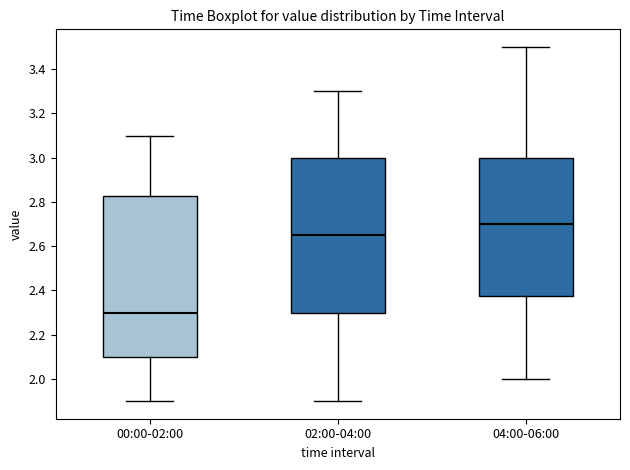

Reading left to right, read every box against the y-axis: the position of its median line, the range the box covers, and the ends of its whiskers. The values are not printed on the chart, so give them approximately, as read against the axis.

00:00-02:00: median 2.30, box 2.10 to 2.82, whiskers 1.90 to 3.10
02:00-04:00: median 2.66, box 2.30 to 3.00, whiskers 1.90 to 3.30
04:00-06:00: median 2.70, box 2.38 to 3.00, whiskers 2.00 to 3.50